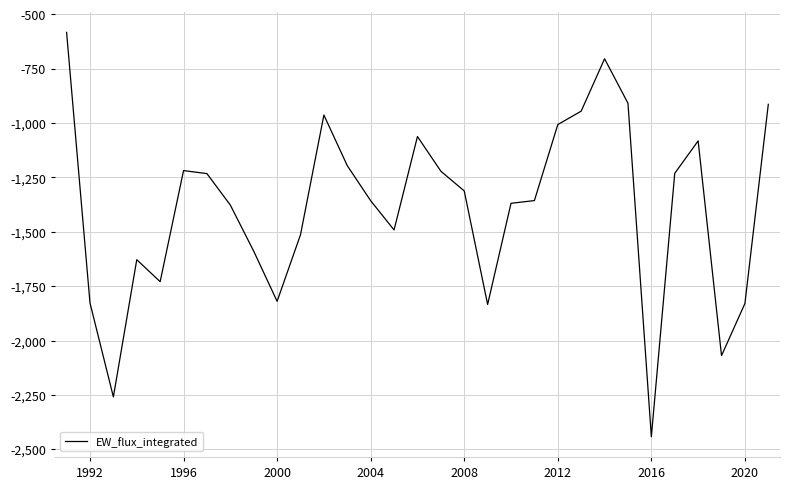

What is the greatest value displayed?

-583.2